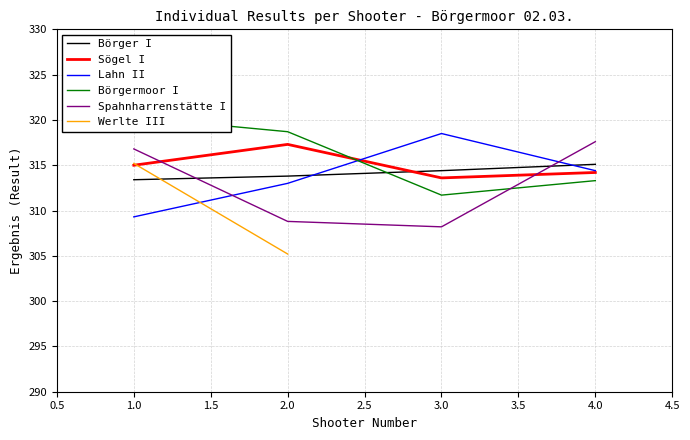

Is the value of Börger I at 3.0 greater than the value of Lahn II at 2.0?

Yes